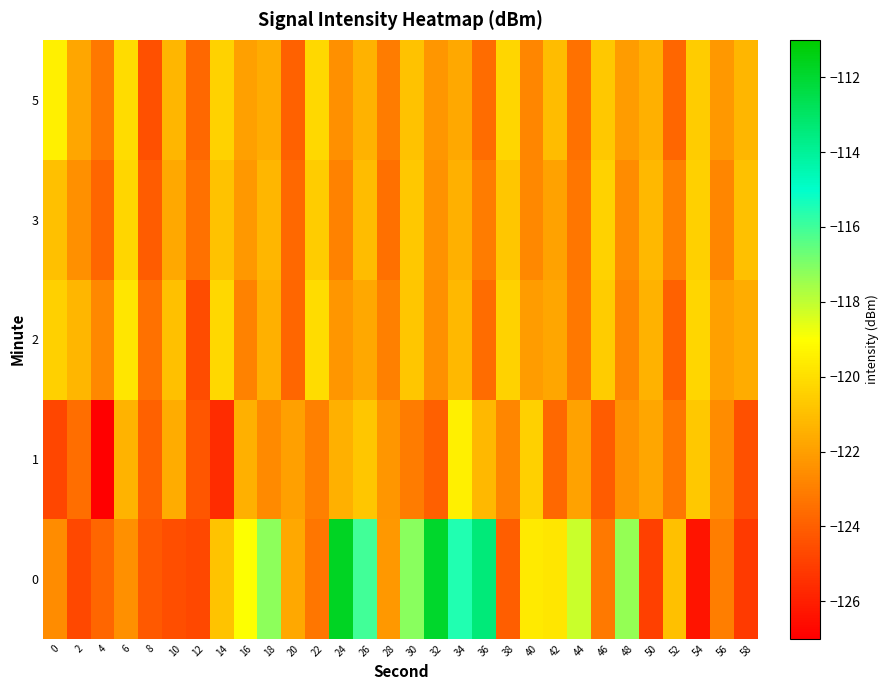

What is the total value across all series at 12?

-620.7